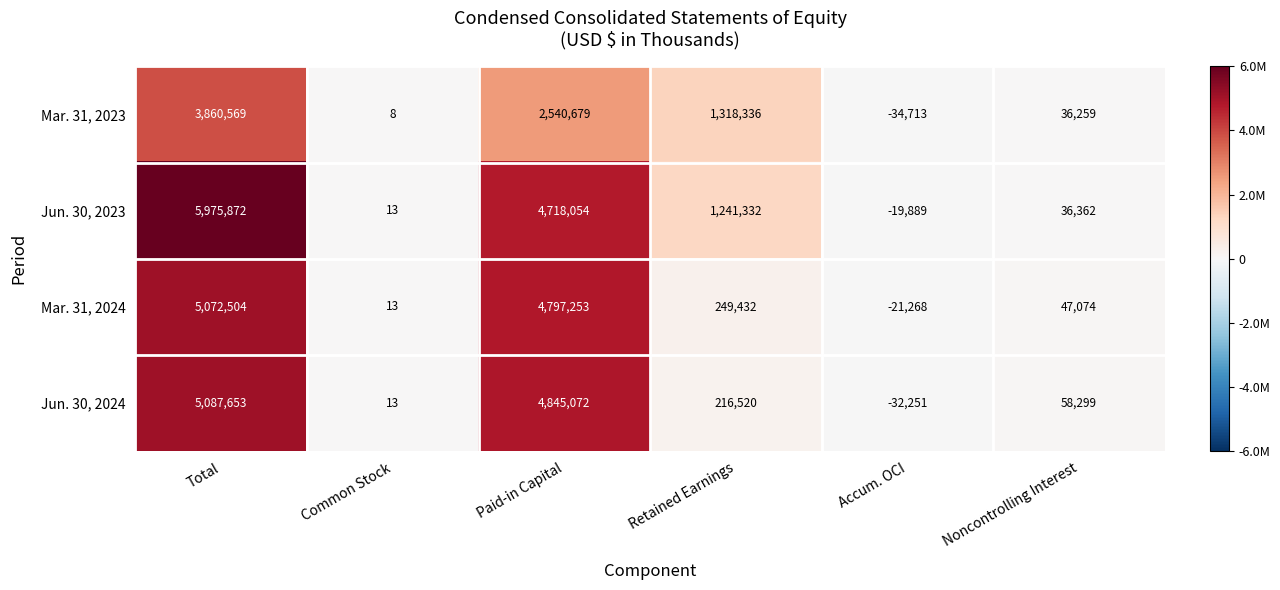

Which series has the largest range (max minus min)?

Jun. 30, 2023